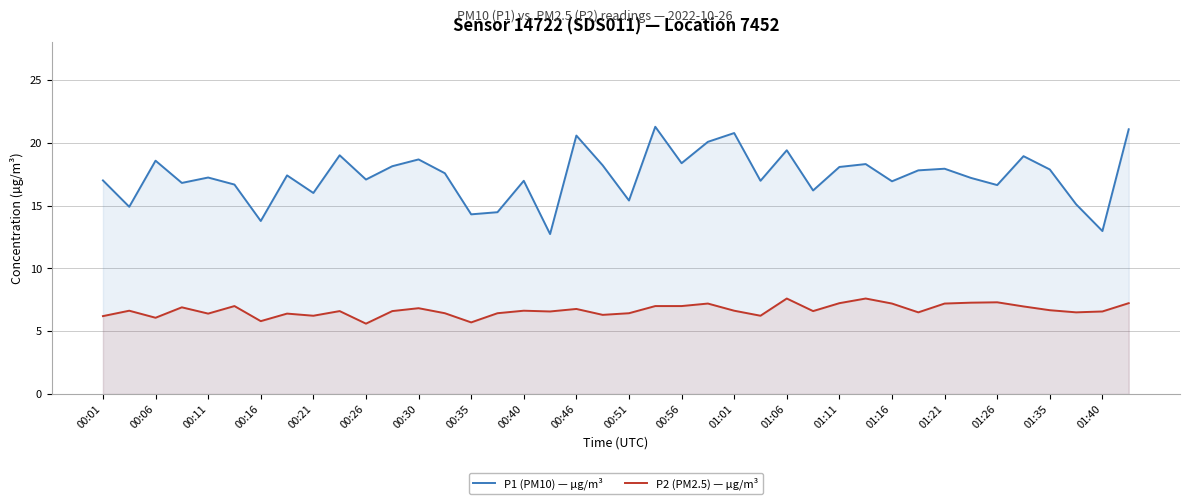

What is the highest value of the P2 (PM2.5) — µg/m³ series?

7.6